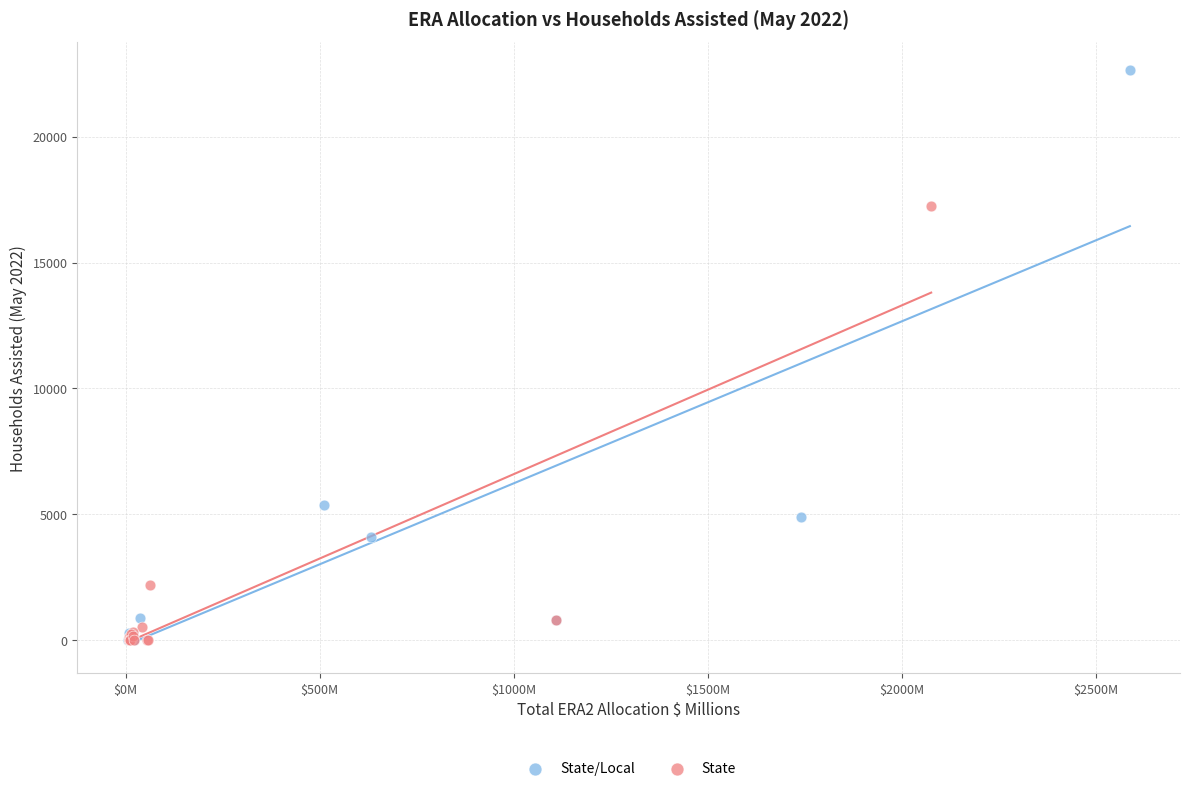

Which series has the largest Y range (max minus min)?

State/Local